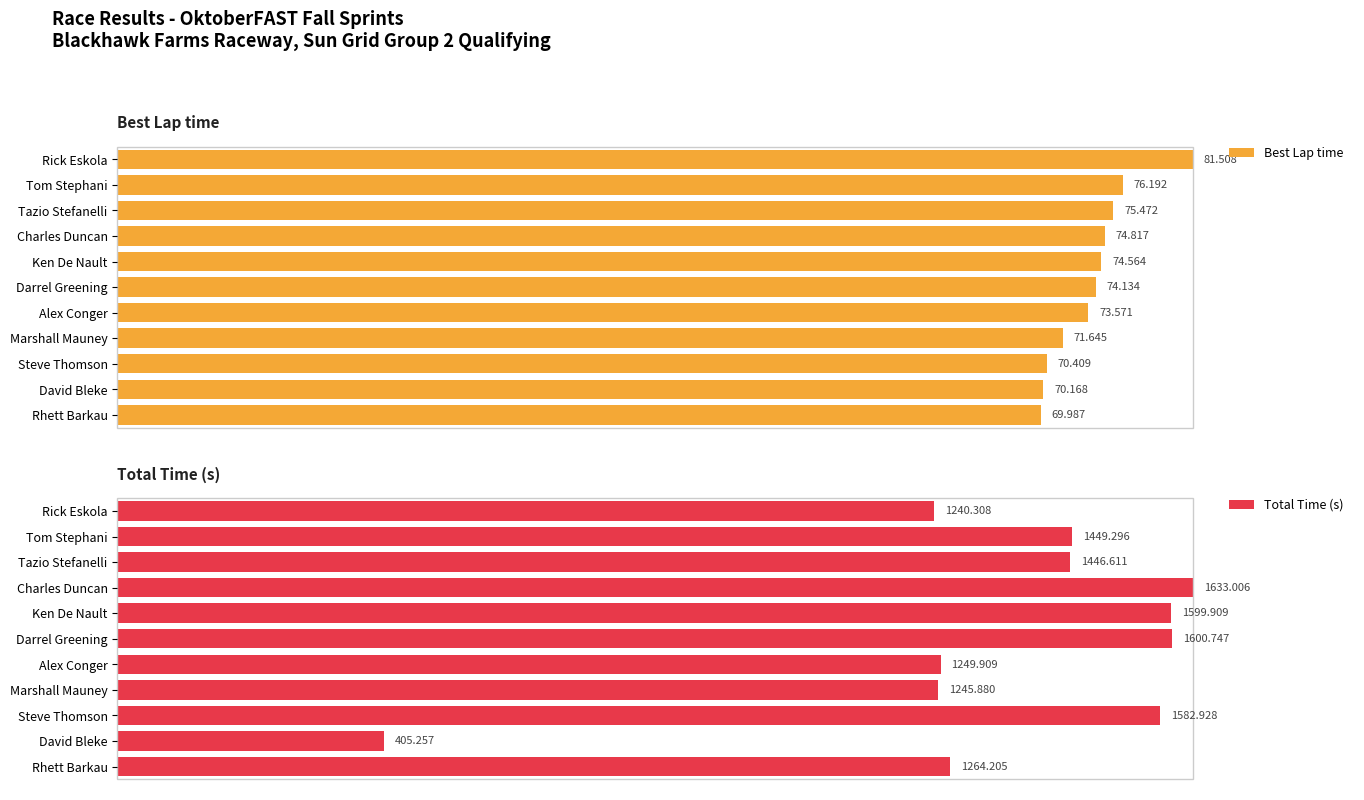

Rank the series by their maximum value, from lowest to highest.

Best Lap time, Total Time (s)